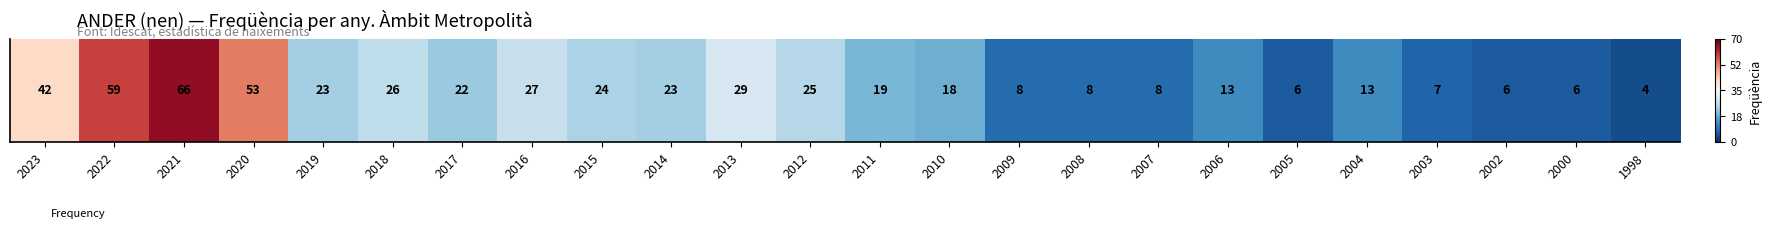

Rank the categories by value from lowest to highest.

1998, 2005, 2002, 2000, 2003, 2009, 2008, 2007, 2006, 2004, 2010, 2011, 2017, 2019, 2014, 2015, 2012, 2018, 2016, 2013, 2023, 2020, 2022, 2021